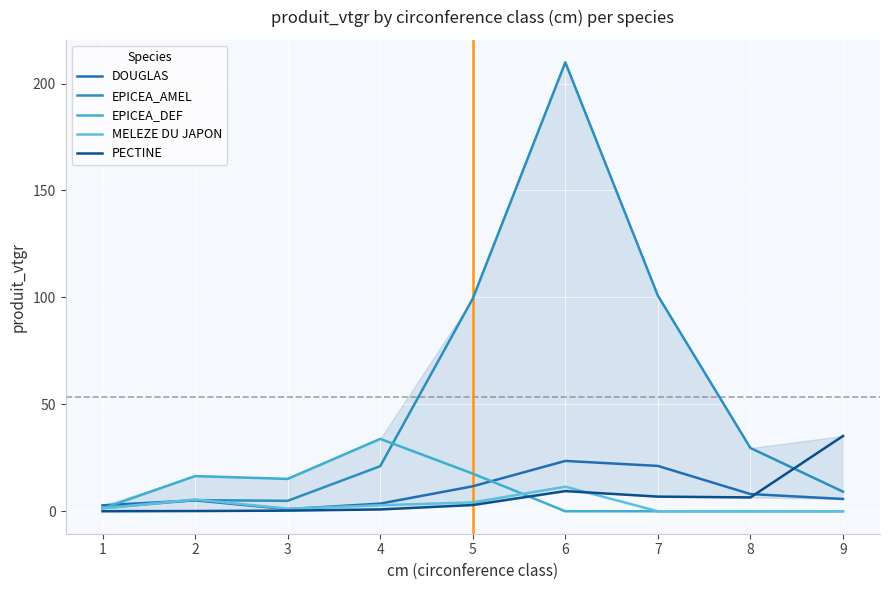

After their last crossing, which series has the higher values: PECTINE or EPICEA_AMEL?

PECTINE